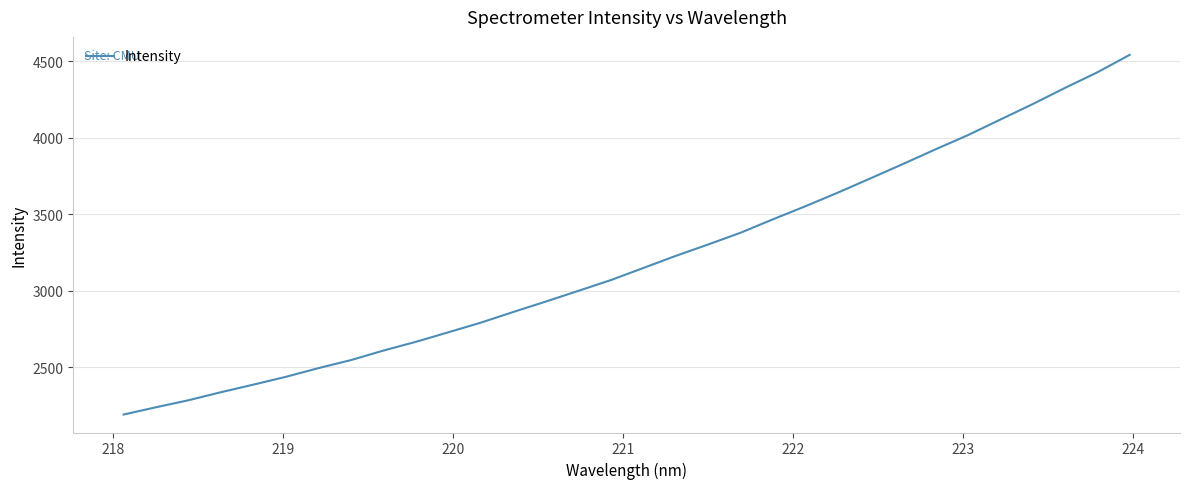

What is the minimum value shown in the chart?

2190.5